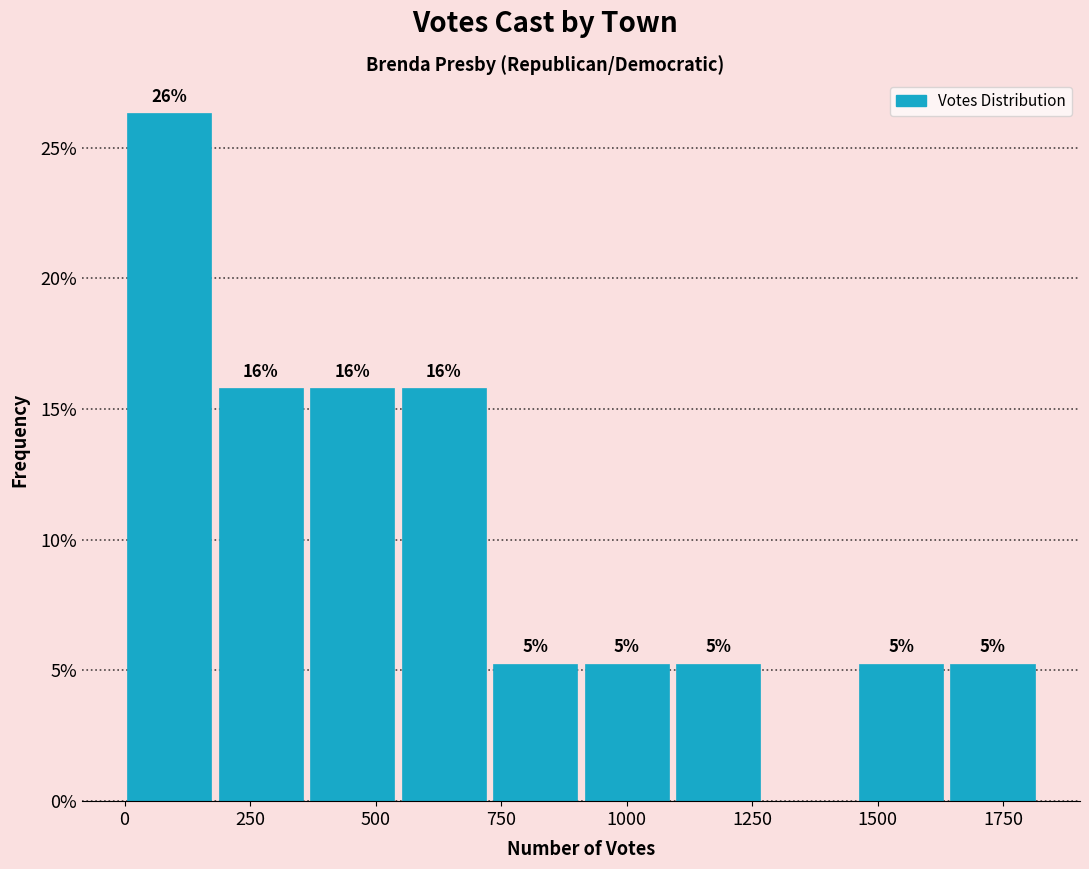

Read against the x-axis, roughly where is the centre of the tallest bar?

100